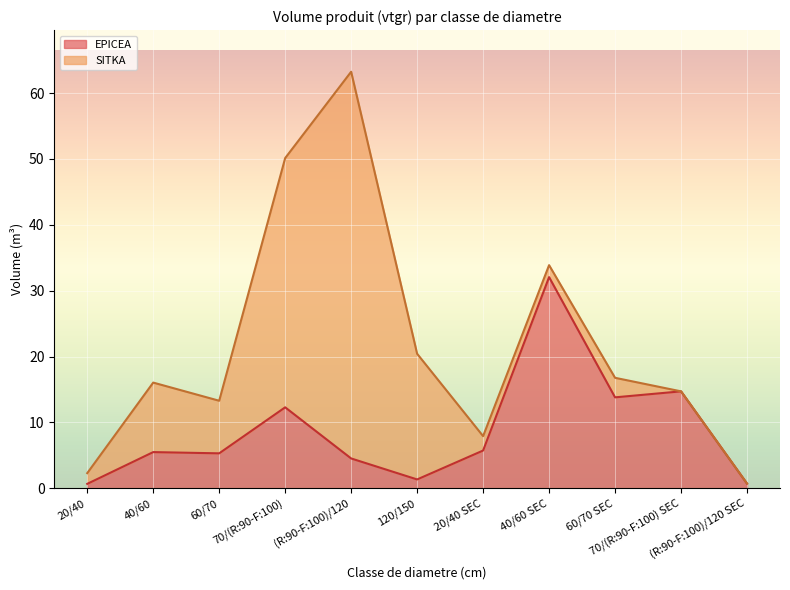

At which category does the data reach its first local valley?

60/70